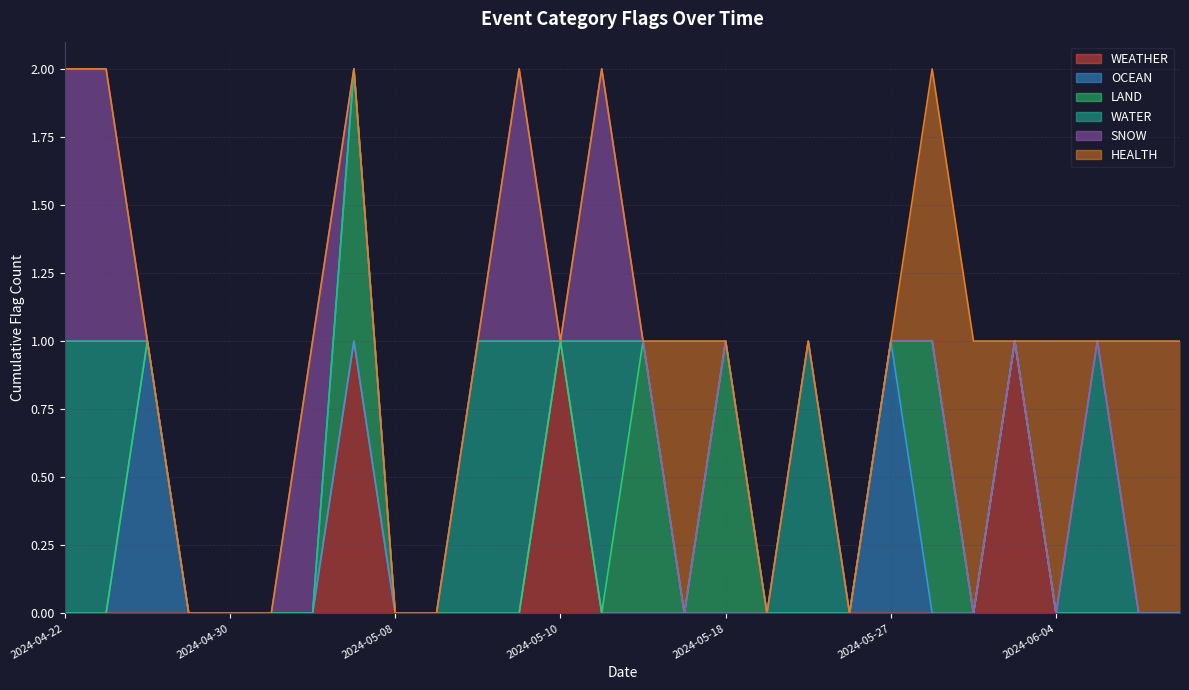

How many times do OCEAN and HEALTH cross each other?

1